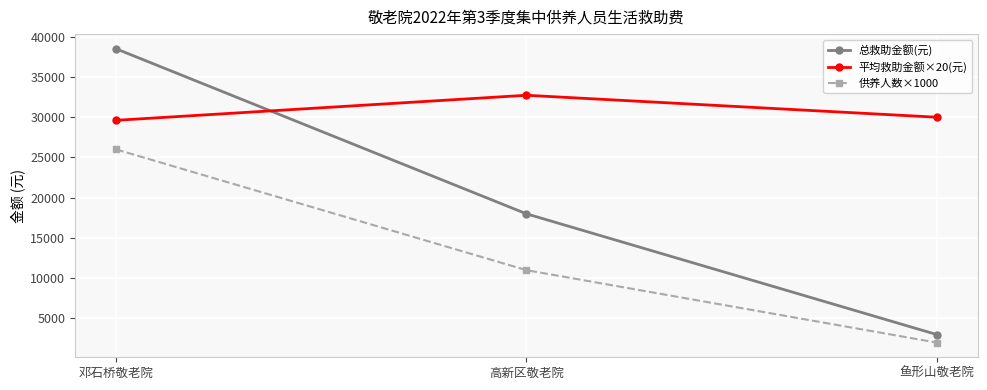

Is the value of 平均救助金额×20(元) at 高新区敬老院 greater than the value of 总救助金额(元) at 鱼形山敬老院?

Yes